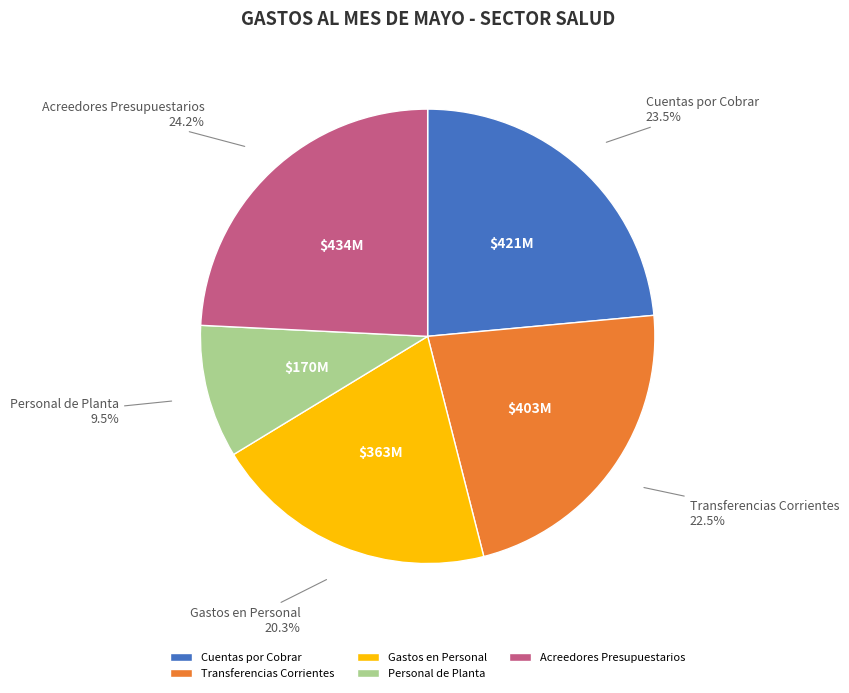

Approximately how many times larger is the value at Transferencias Corrientes compared to Gastos en Personal?

1.1